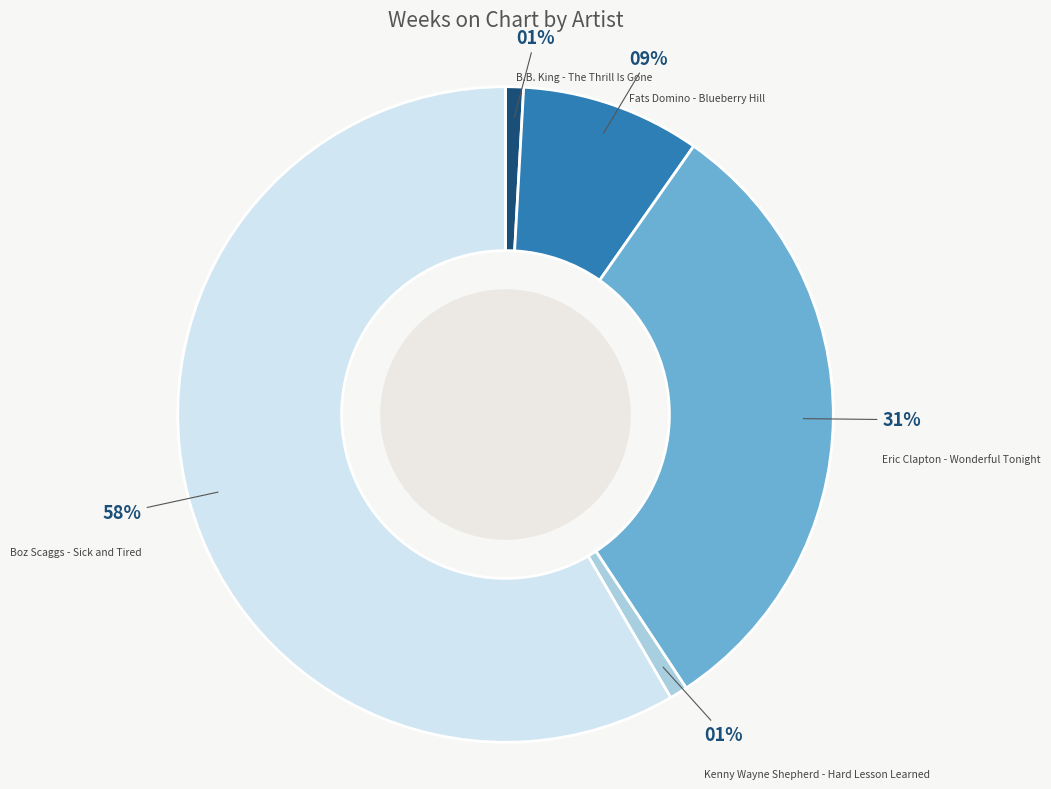

Which has a higher value, Fats Domino - Blueberry Hill or B.B. King - The Thrill Is Gone?

Fats Domino - Blueberry Hill